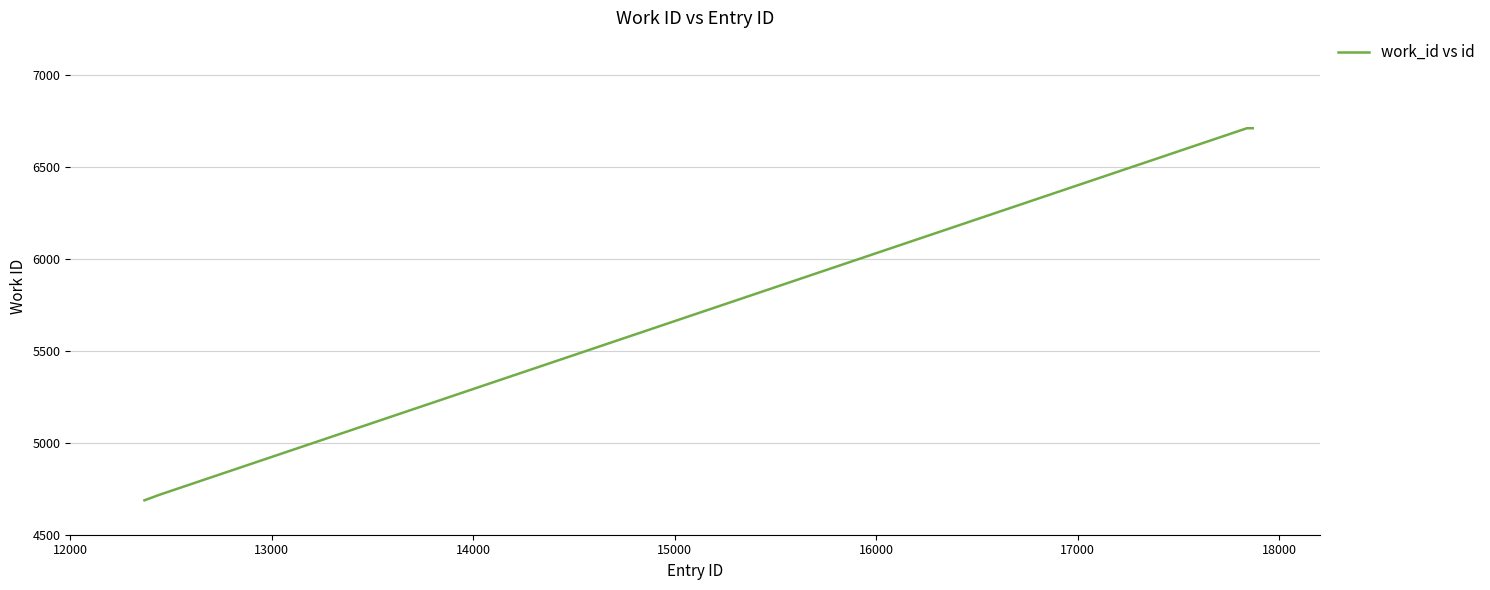

Reading right to left, extract all data points from this chart.

6709	6709	6709	6709	6709	6709	6709	6709	4718	4687